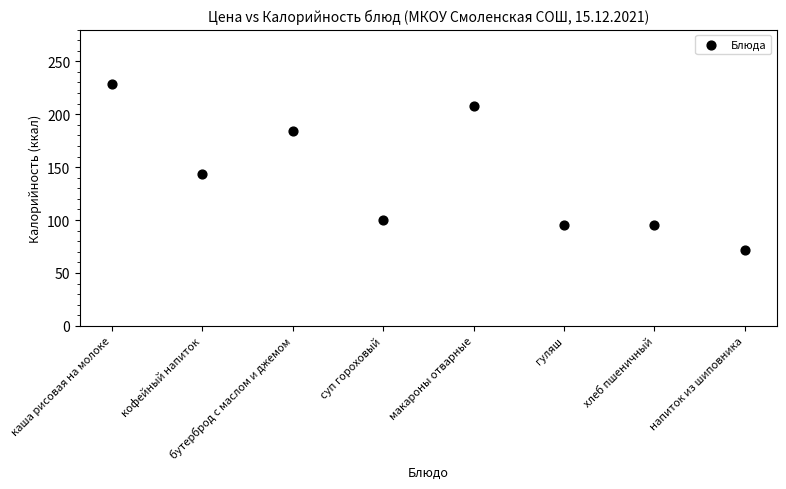

What is the range of Y values (max minus min)?

157.6